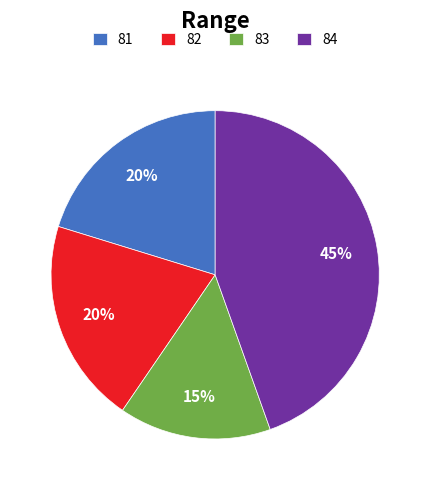

The 81 slice represents 34% of the pie. True or false?

False